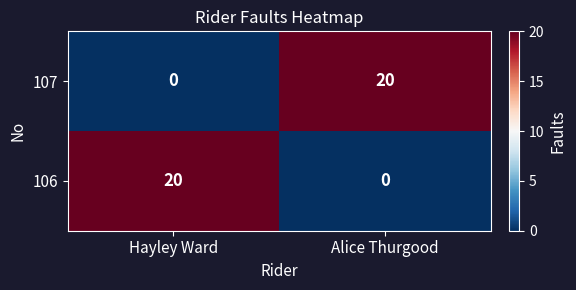

What is the difference between the maximum and minimum values in the 106 series?

20